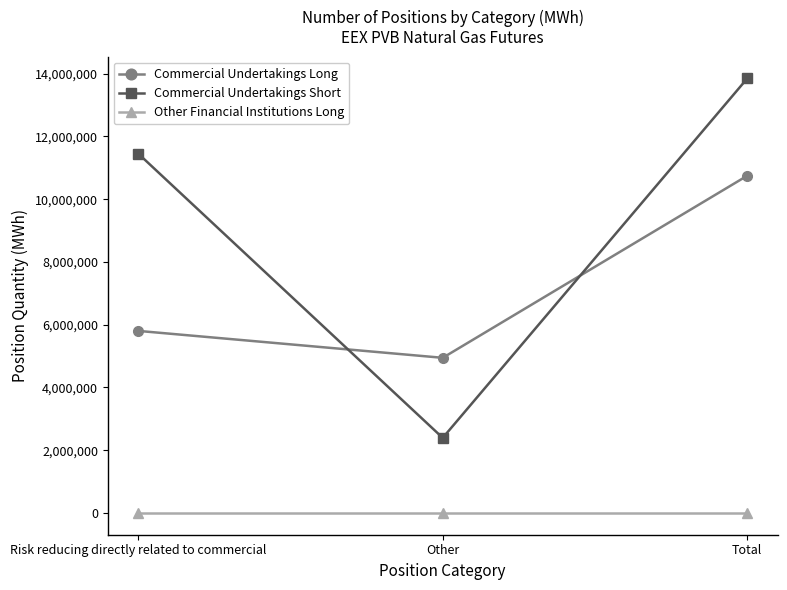

Which series changed the most between Risk reducing directly related to commercial and Other?

Commercial Undertakings Short